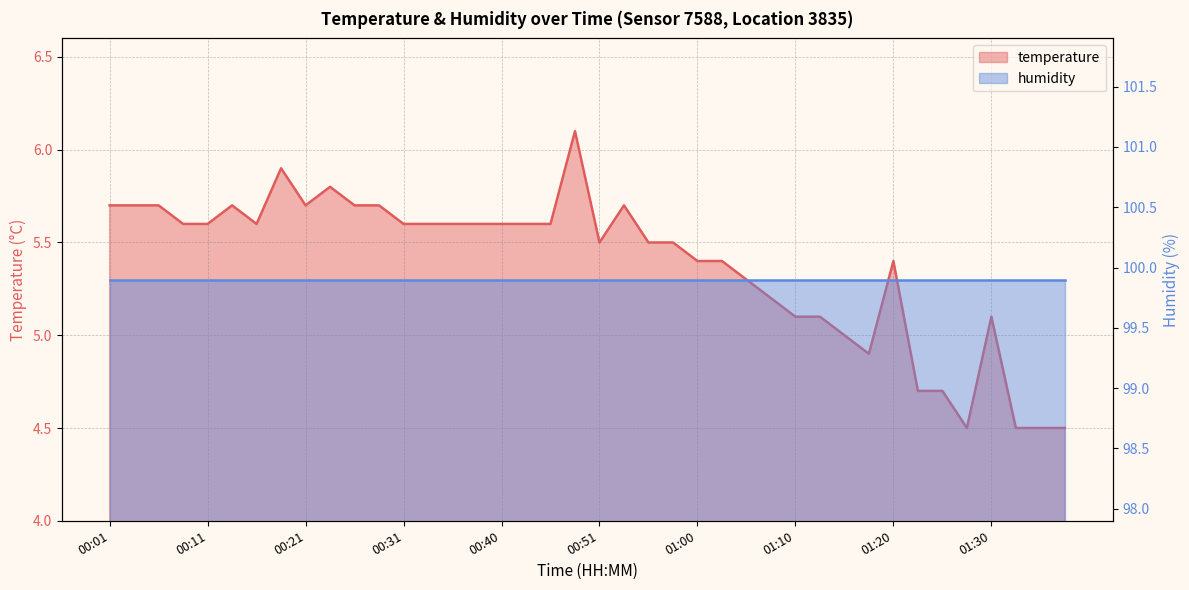

What is the average value?

5.4